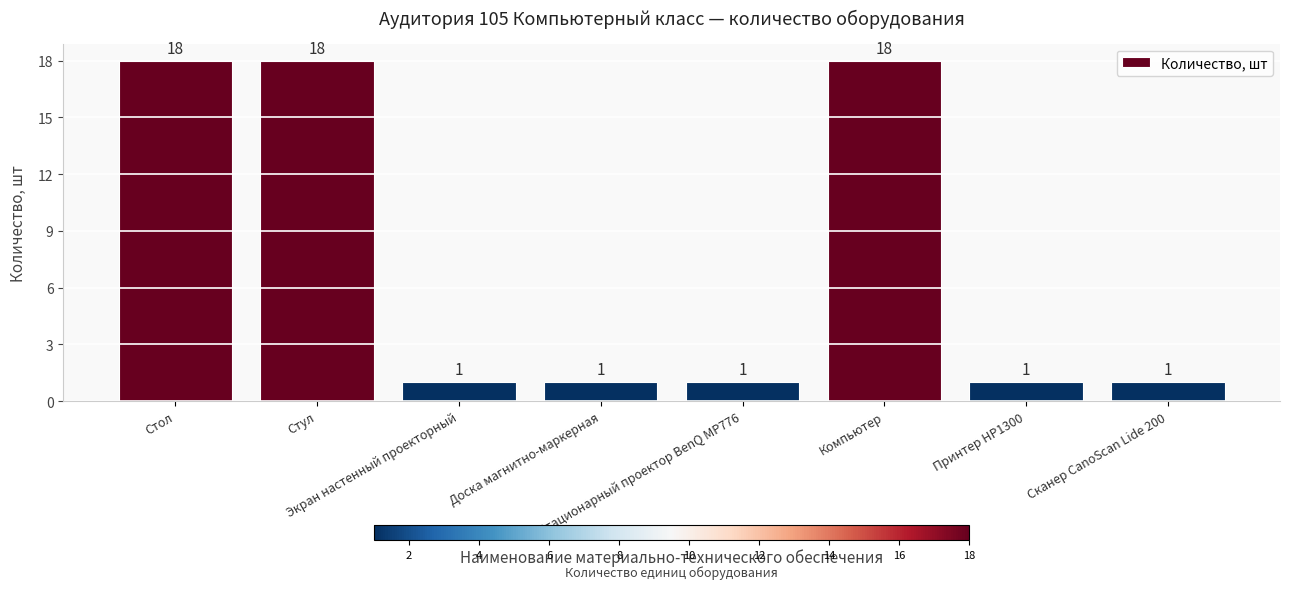

What is the value of the 2nd bar from the left?

18